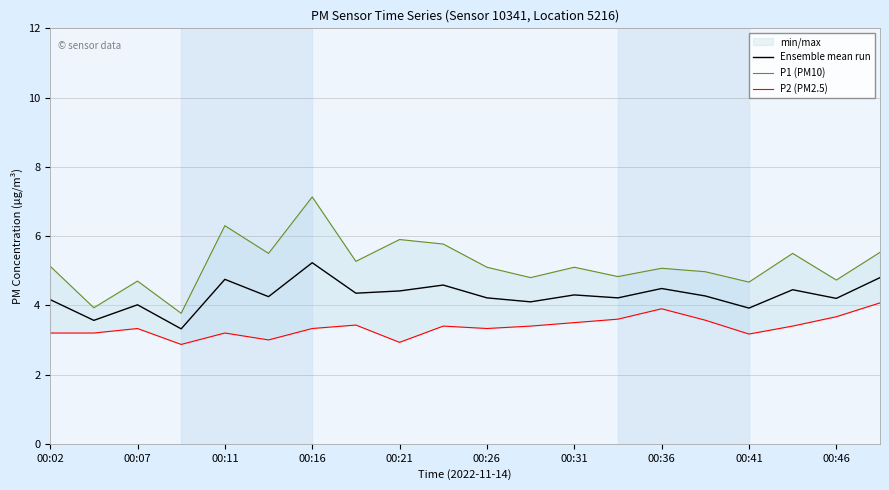

At which label does Ensemble mean run reach its peak?

00:16